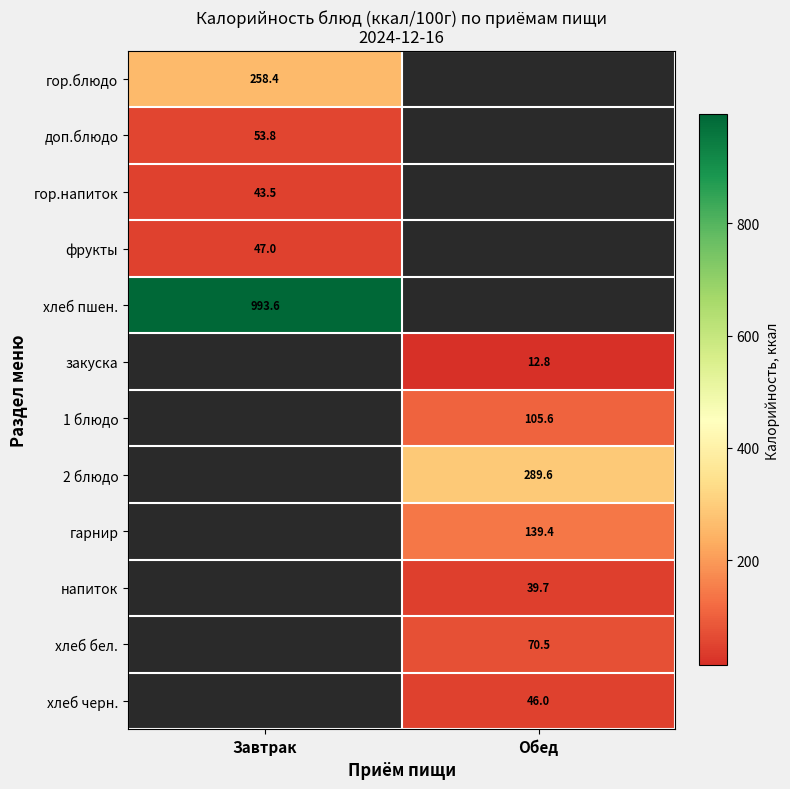

The value of хлеб черн. at Обед is 46.0. True or false?

True